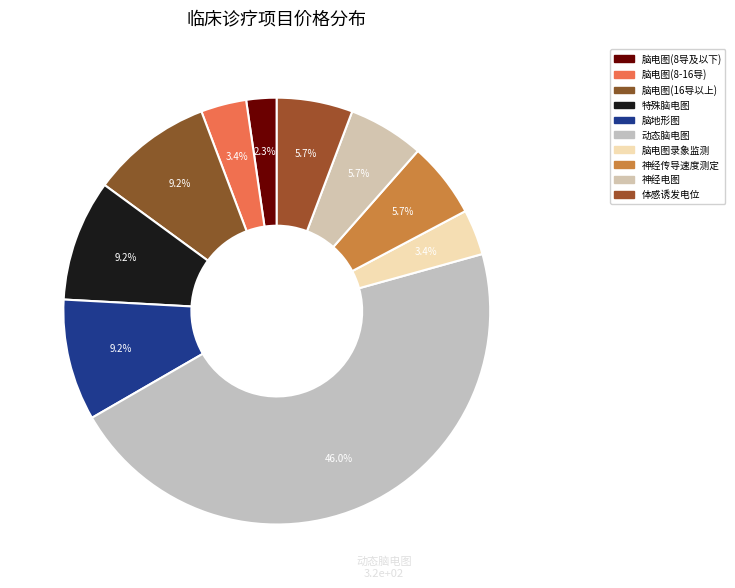

To the nearest percent, what is the difference between the 动态脑电图 and 脑电图录象监测 slice percentages?

43%